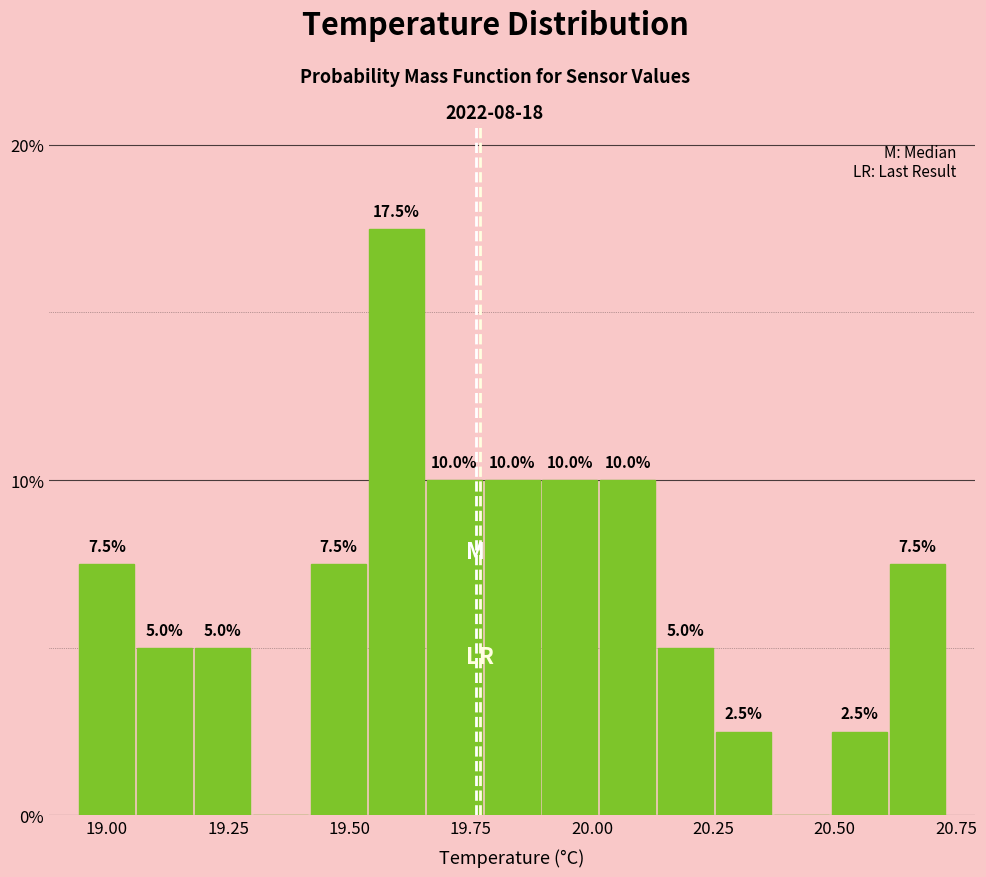

Read against the x-axis, roughly where is the centre of the tallest bar?

19.60